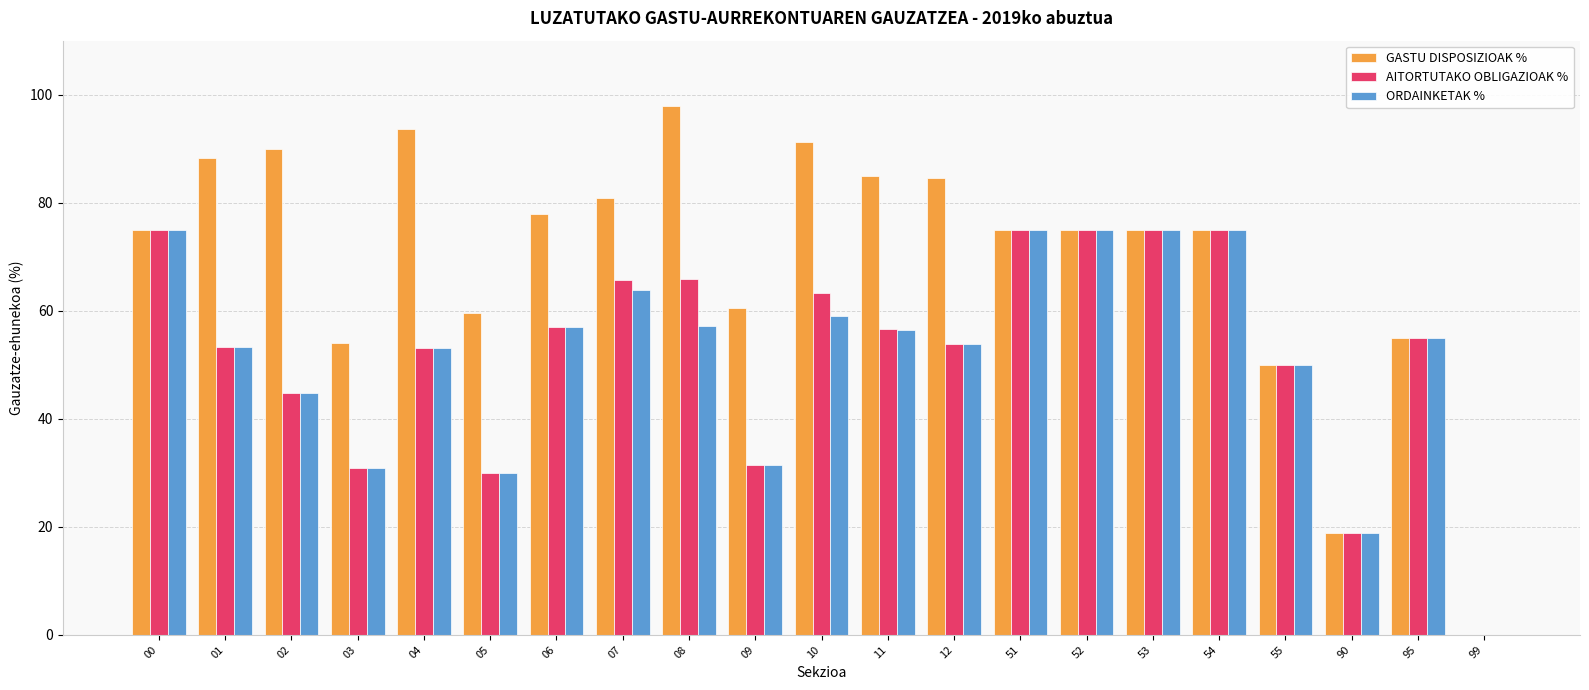

What is the difference between the AITORTUTAKO OBLIGAZIOAK % values at 10 and 53?

11.7